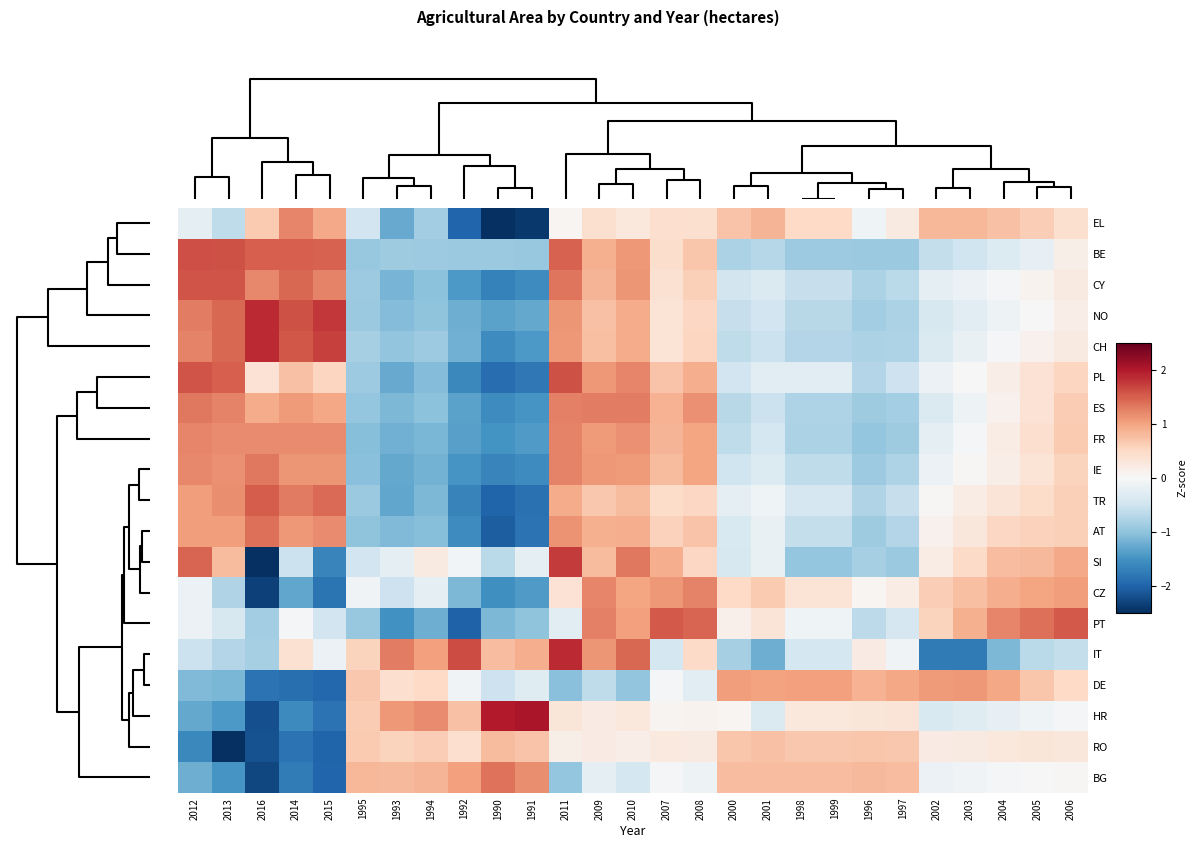

Reading right to left, what are all the values shown in this chart?

EL: 2006=0.4	2005=0.6	2004=0.7	2003=0.8	2002=0.8	1997=0.2	1996=-0.1	1999=0.5	1998=0.5	2001=0.9	2000=0.7	2008=0.4	2007=0.4	2010=0.3	2009=0.4	2011=0.0	1991=-2.4	1990=-2.5	1992=-2.0	1994=-0.9	1993=-1.3	1995=-0.5	2015=0.9	2014=1.2	2016=0.7	2013=-0.6	2012=-0.2
BE: 2006=0.1	2005=-0.2	2004=-0.3	2003=-0.5	2002=-0.6	1997=-0.9	1996=-0.9	1999=-0.9	1998=-0.9	2001=-0.7	2000=-0.8	2008=0.7	2007=0.4	2010=1.1	2009=0.9	2011=1.5	1991=-1.0	1990=-0.9	1992=-0.9	1994=-0.9	1993=-0.9	1995=-0.9	2015=1.5	2014=1.5	2016=1.5	2013=1.6	2012=1.6
CY: 2006=0.2	2005=0.1	2004=-0.0	2003=-0.1	2002=-0.2	1997=-0.7	1996=-0.8	1999=-0.6	1998=-0.6	2001=-0.4	2000=-0.5	2008=0.6	2007=0.4	2010=1.1	2009=0.8	2011=1.3	1991=-1.6	1990=-1.7	1992=-1.4	1994=-1.0	1993=-1.2	1995=-0.9	2015=1.2	2014=1.4	2016=1.2	2013=1.6	2012=1.6
NO: 2006=0.2	2005=0.0	2004=-0.1	2003=-0.3	2002=-0.4	1997=-0.8	1996=-0.9	1999=-0.7	1998=-0.7	2001=-0.5	2000=-0.6	2008=0.5	2007=0.3	2010=0.9	2009=0.7	2011=1.1	1991=-1.3	1990=-1.3	1992=-1.2	1994=-1.0	1993=-1.1	1995=-0.9	2015=1.8	2014=1.6	2016=1.9	2013=1.4	2012=1.3
CH: 2006=0.2	2005=0.1	2004=-0.0	2003=-0.2	2002=-0.4	1997=-0.8	1996=-0.8	1999=-0.7	1998=-0.7	2001=-0.5	2000=-0.6	2008=0.5	2007=0.3	2010=0.9	2009=0.8	2011=1.1	1991=-1.4	1990=-1.6	1992=-1.2	1994=-0.9	1993=-1.0	1995=-0.8	2015=1.7	2014=1.5	2016=1.9	2013=1.4	2012=1.2
PL: 2006=0.5	2005=0.4	2004=0.2	2003=-0.0	2002=-0.1	1997=-0.5	1996=-0.7	1999=-0.3	1998=-0.3	2001=-0.3	2000=-0.5	2008=0.9	2007=0.7	2010=1.2	2009=1.1	2011=1.6	1991=-1.8	1990=-1.9	1992=-1.6	1994=-1.1	1993=-1.3	1995=-0.9	2015=0.5	2014=0.7	2016=0.4	2013=1.5	2012=1.6
ES: 2006=0.6	2005=0.4	2004=0.1	2003=-0.1	2002=-0.4	1997=-0.8	1996=-0.9	1999=-0.8	1998=-0.8	2001=-0.5	2000=-0.7	2008=1.1	2007=0.9	2010=1.3	2009=1.3	2011=1.3	1991=-1.5	1990=-1.6	1992=-1.3	1994=-1.0	1993=-1.1	1995=-1.0	2015=1.0	2014=1.1	2016=0.9	2013=1.2	2012=1.3
FR: 2006=0.7	2005=0.4	2004=0.2	2003=-0.0	2002=-0.2	1997=-0.9	1996=-1.0	1999=-0.8	1998=-0.8	2001=-0.4	2000=-0.6	2008=1.0	2007=0.8	2010=1.1	2009=1.1	2011=1.2	1991=-1.4	1990=-1.5	1992=-1.4	1994=-1.1	1993=-1.2	1995=-1.1	2015=1.2	2014=1.2	2016=1.2	2013=1.2	2012=1.2
IE: 2006=0.6	2005=0.3	2004=0.2	2003=0.0	2002=-0.1	1997=-0.8	1996=-0.9	1999=-0.6	1998=-0.6	2001=-0.3	2000=-0.5	2008=1.0	2007=0.8	2010=1.1	2009=1.1	2011=1.2	1991=-1.6	1990=-1.7	1992=-1.5	1994=-1.2	1993=-1.3	1995=-1.1	2015=1.1	2014=1.1	2016=1.3	2013=1.1	2012=1.2
TR: 2006=0.6	2005=0.5	2004=0.3	2003=0.2	2002=0.0	1997=-0.6	1996=-0.8	1999=-0.4	1998=-0.4	2001=-0.1	2000=-0.2	2008=0.5	2007=0.5	2010=0.8	2009=0.7	2011=0.9	1991=-1.9	1990=-2.0	1992=-1.7	1994=-1.1	1993=-1.3	1995=-0.9	2015=1.4	2014=1.3	2016=1.5	2013=1.2	2012=1.0
AT: 2006=0.6	2005=0.6	2004=0.5	2003=0.3	2002=0.1	1997=-0.7	1996=-0.9	1999=-0.6	1998=-0.6	2001=-0.2	2000=-0.4	2008=0.7	2007=0.6	2010=0.9	2009=0.9	2011=1.1	1991=-1.9	1990=-2.1	1992=-1.6	1994=-1.1	1993=-1.1	1995=-1.0	2015=1.2	2014=1.1	2016=1.4	2013=1.0	2012=1.1
SI: 2006=0.9	2005=0.8	2004=0.8	2003=0.5	2002=0.2	1997=-0.9	1996=-0.8	1999=-1.0	1998=-1.0	2001=-0.2	2000=-0.4	2008=0.5	2007=0.9	2010=1.3	2009=0.8	2011=1.7	1991=-0.2	1990=-0.7	1992=-0.1	1994=0.2	1993=-0.2	1995=-0.5	2015=-1.7	2014=-0.5	2016=-2.8	2013=0.8	2012=1.5
CZ: 2006=1.0	2005=1.0	2004=0.9	2003=0.8	2002=0.6	1997=0.2	1996=0.0	1999=0.3	1998=0.3	2001=0.7	2000=0.5	2008=1.2	2007=1.1	2010=1.0	2009=1.2	2011=0.4	1991=-1.4	1990=-1.5	1992=-1.1	1994=-0.2	1993=-0.5	1995=-0.1	2015=-1.8	2014=-1.3	2016=-2.3	2013=-0.7	2012=-0.2
PT: 2006=1.5	2005=1.4	2004=1.2	2003=0.9	2002=0.6	1997=-0.4	1996=-0.7	1999=-0.1	1998=-0.1	2001=0.3	2000=0.1	2008=1.5	2007=1.5	2010=1.0	2009=1.3	2011=-0.3	1991=-1.0	1990=-1.1	1992=-2.0	1994=-1.2	1993=-1.5	1995=-0.9	2015=-0.5	2014=-0.0	2016=-0.9	2013=-0.4	2012=-0.1
IT: 2006=-0.6	2005=-0.7	2004=-1.1	2003=-1.8	2002=-1.8	1997=-0.1	1996=0.2	1999=-0.4	1998=-0.4	2001=-1.2	2000=-0.8	2008=0.5	2007=-0.4	2010=1.4	2009=1.1	2011=1.9	1991=0.9	1990=0.8	1992=1.6	1994=1.0	1993=1.3	1995=0.6	2015=-0.2	2014=0.4	2016=-0.8	2013=-0.7	2012=-0.5
DE: 2006=0.5	2005=0.7	2004=1.0	2003=1.1	2002=1.1	1997=1.0	1996=0.9	1999=1.0	1998=1.0	2001=1.0	2000=1.1	2008=-0.3	2007=-0.0	2010=-1.0	2009=-0.6	2011=-1.0	1991=-0.3	1990=-0.5	1992=-0.1	1994=0.5	1993=0.4	1995=0.7	2015=-2.0	2014=-1.9	2016=-1.8	2013=-1.1	2012=-1.1
HR: 2006=-0.0	2005=-0.1	2004=-0.2	2003=-0.3	2002=-0.4	1997=0.3	1996=0.3	1999=0.3	1998=0.3	2001=-0.4	2000=0.0	2008=0.1	2007=0.1	2010=0.3	2009=0.2	2011=0.3	1991=2.0	1990=2.0	1992=0.7	1994=1.2	1993=1.1	1995=0.6	2015=-1.9	2014=-1.6	2016=-2.2	2013=-1.4	2012=-1.3
RO: 2006=0.3	2005=0.3	2004=0.3	2003=0.2	2002=0.2	1997=0.7	1996=0.7	1999=0.7	1998=0.7	2001=0.7	2000=0.7	2008=0.2	2007=0.2	2010=0.2	2009=0.2	2011=0.1	1991=0.7	1990=0.8	1992=0.4	1994=0.6	1993=0.6	1995=0.7	2015=-2.0	2014=-1.8	2016=-2.2	2013=-2.5	2012=-1.6
BG: 2006=0.0	2005=0.0	2004=-0.0	2003=-0.1	2002=-0.1	1997=0.8	1996=0.8	1999=0.8	1998=0.8	2001=0.8	2000=0.8	2008=-0.1	2007=-0.0	2010=-0.4	2009=-0.2	2011=-1.0	1991=1.2	1990=1.4	1992=1.0	1994=0.8	1993=0.8	1995=0.8	2015=-2.0	2014=-1.7	2016=-2.3	2013=-1.5	2012=-1.2